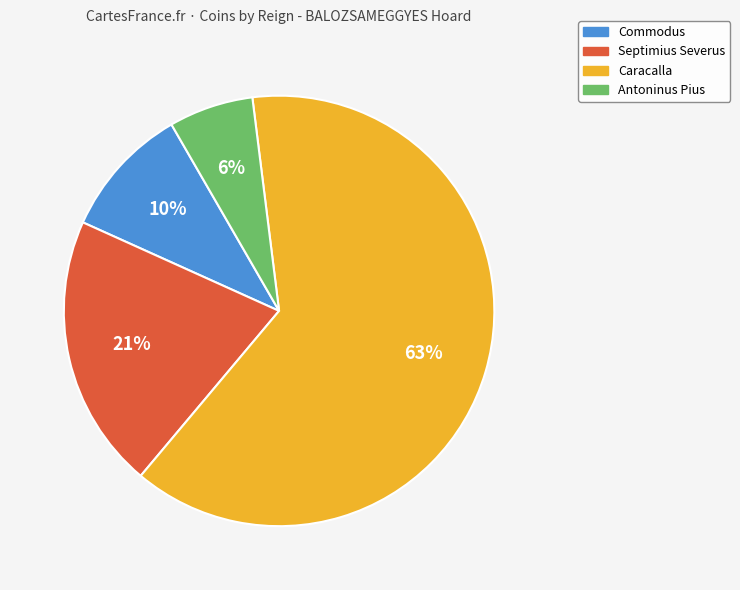

Count the number of slices in the pie.

4